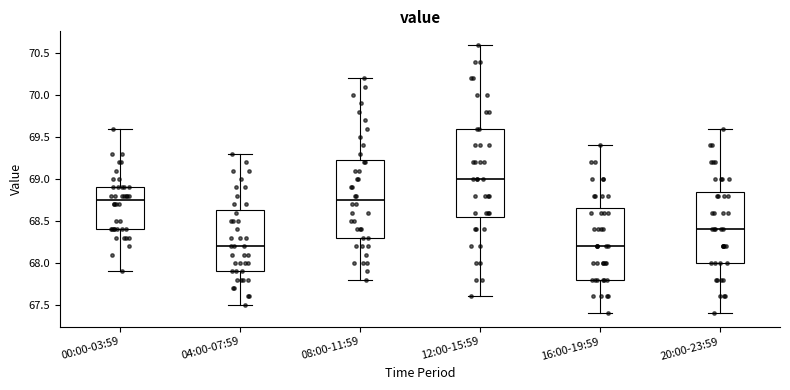

Where is the lower edge of the box for 20:00-23:59 on the y-axis? The values are not printed on the chart, so give them approximately, as read against the axis.

68.00